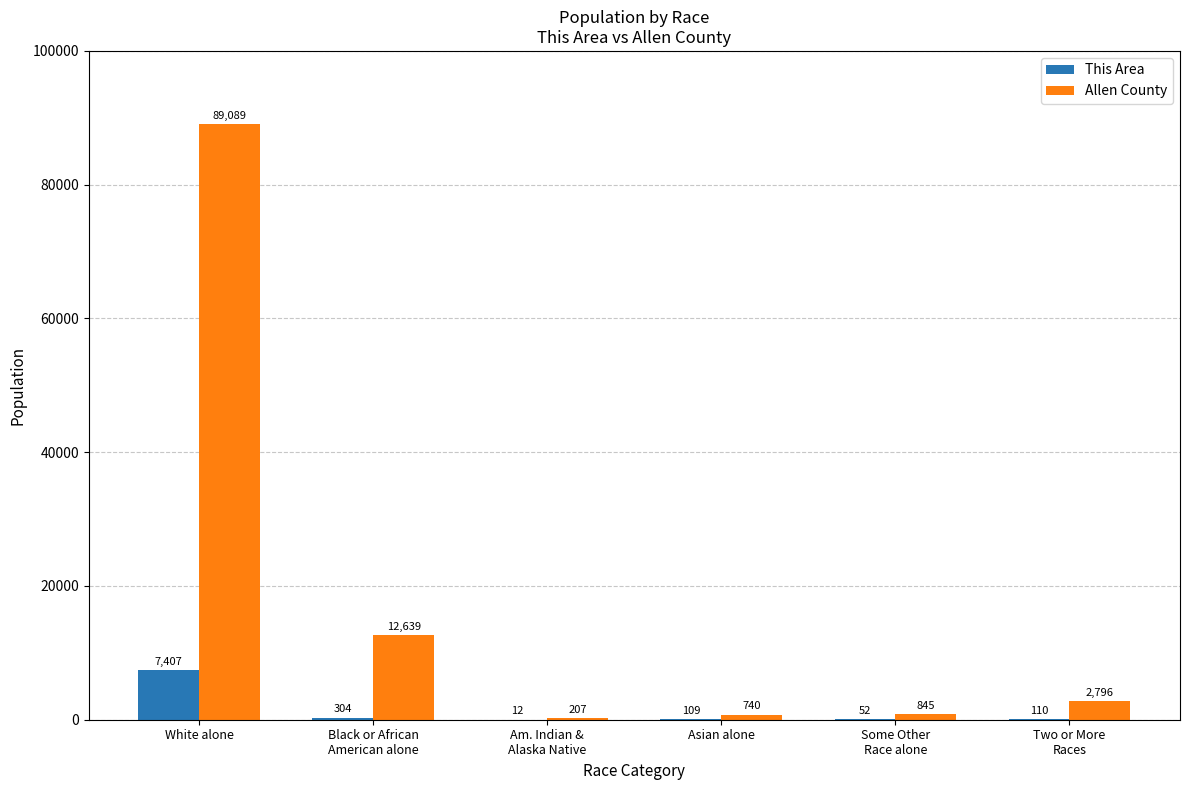

How many series are shown in this chart?

2